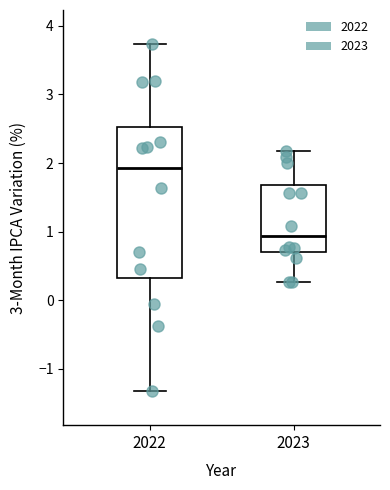

Reading left to right, read every box against the y-axis: the position of its median line, the range the box covers, and the ends of its whiskers. The values are not printed on the chart, so give them approximately, as read against the axis.

2022: median 1.9, box 0.3 to 2.5, whiskers -1.3 to 3.7
2023: median 0.9, box 0.7 to 1.7, whiskers 0.3 to 2.2